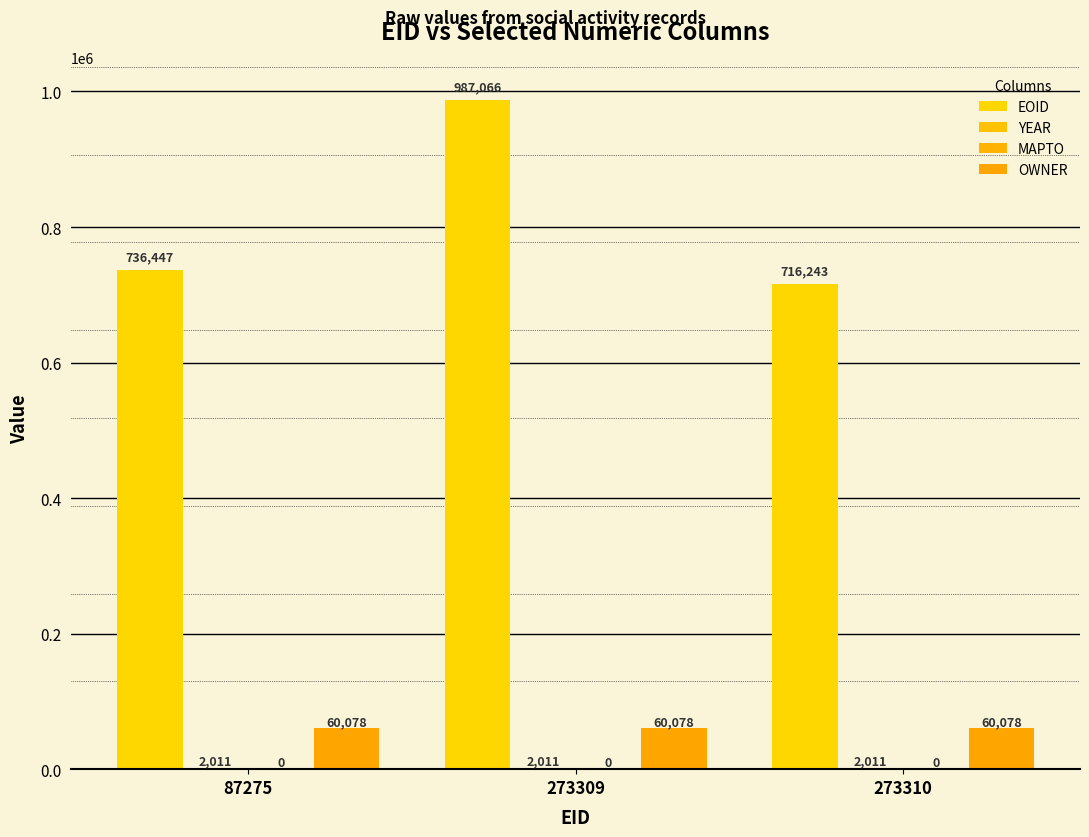

Are the bars horizontal?

No